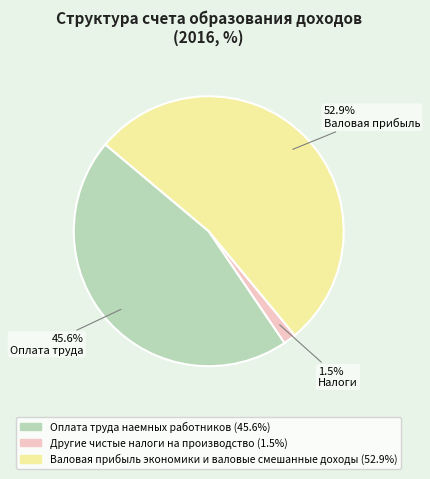

Is it true that Валовая прибыль экономики и валовые смешанные доходы is 63% of the pie?

False